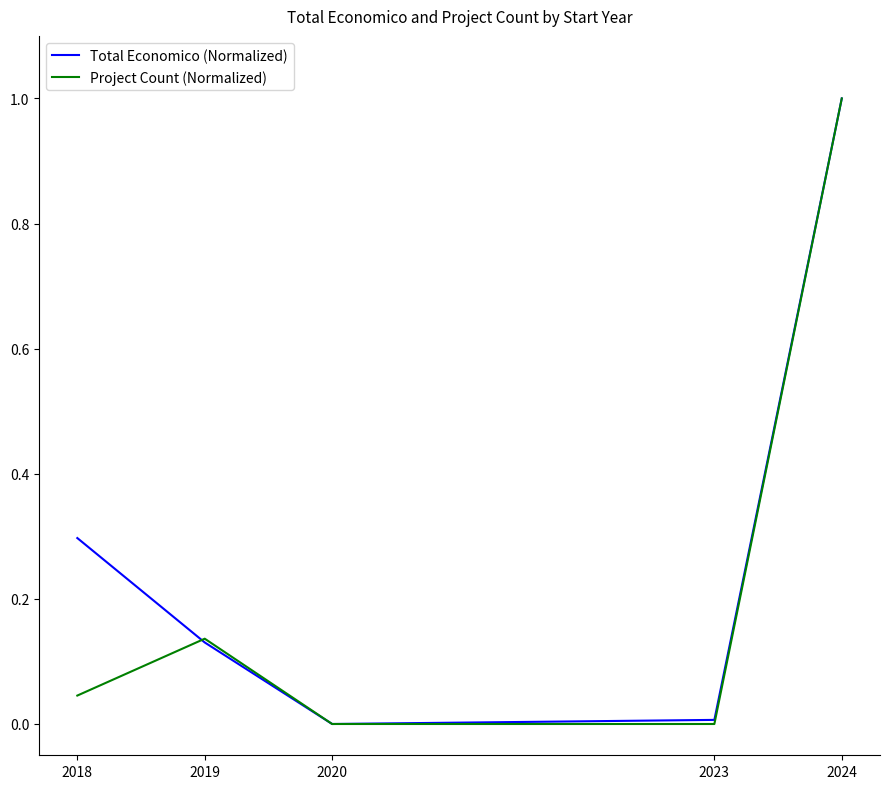

How many lines are shown in the chart?

2